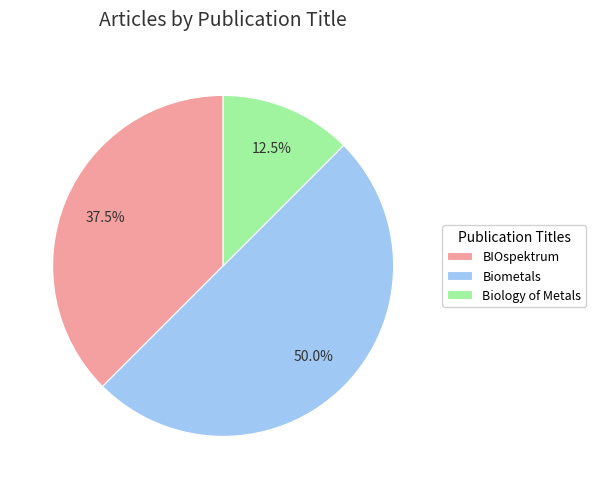

Combined, what portion of the pie is Biology of Metals and BIOspektrum?

50.0%